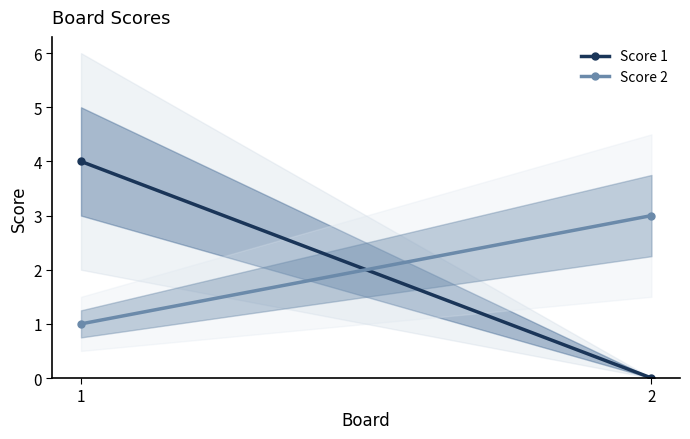

Reading left to right, what are all the values shown in this chart?

Score 1: 4	0
Score 2: 1	3